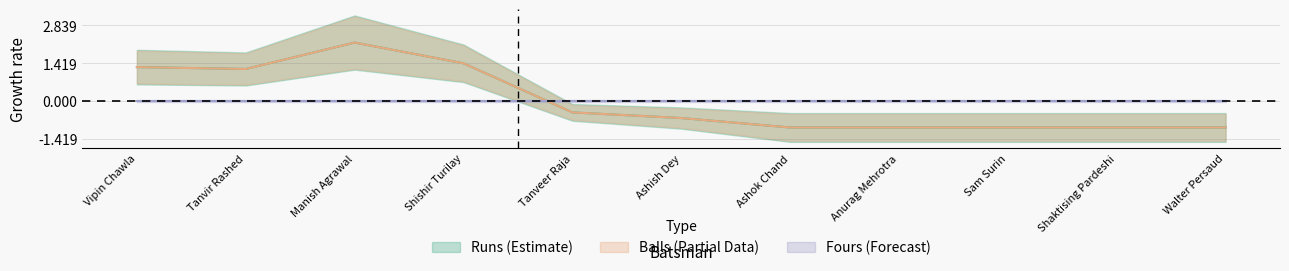

Where is Runs nearest to the value 8?

Tanvir Rashed